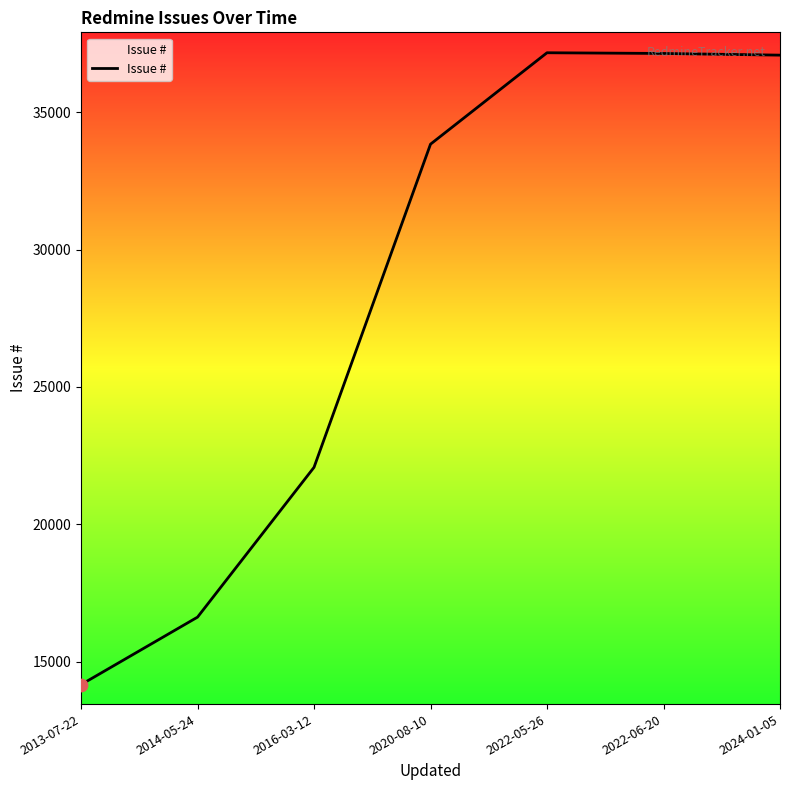

What is the change in value from 2014-05-24 to 2024-01-05?

+20458